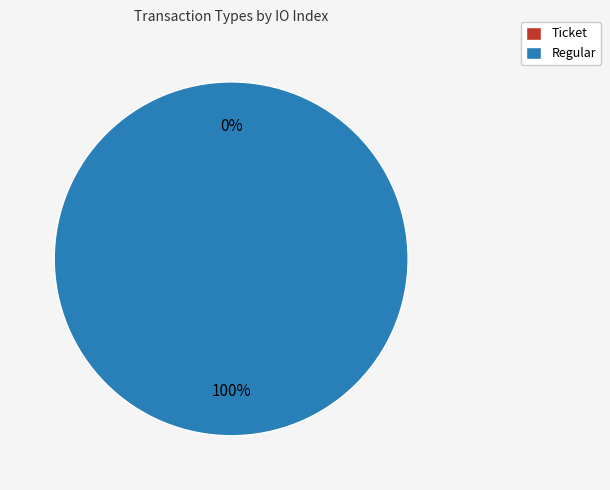

Rank the categories by value from highest to lowest.

Regular, Ticket